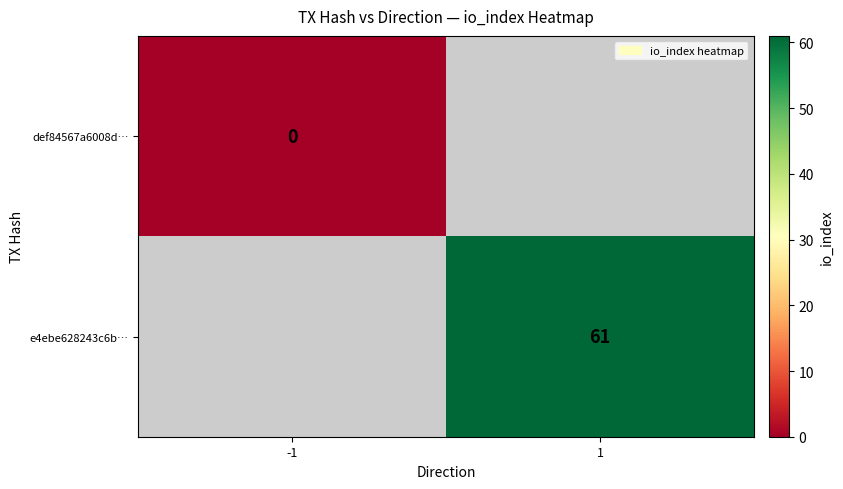

Is it true that e4ebe628243c6b… equals 24 at 1?

False